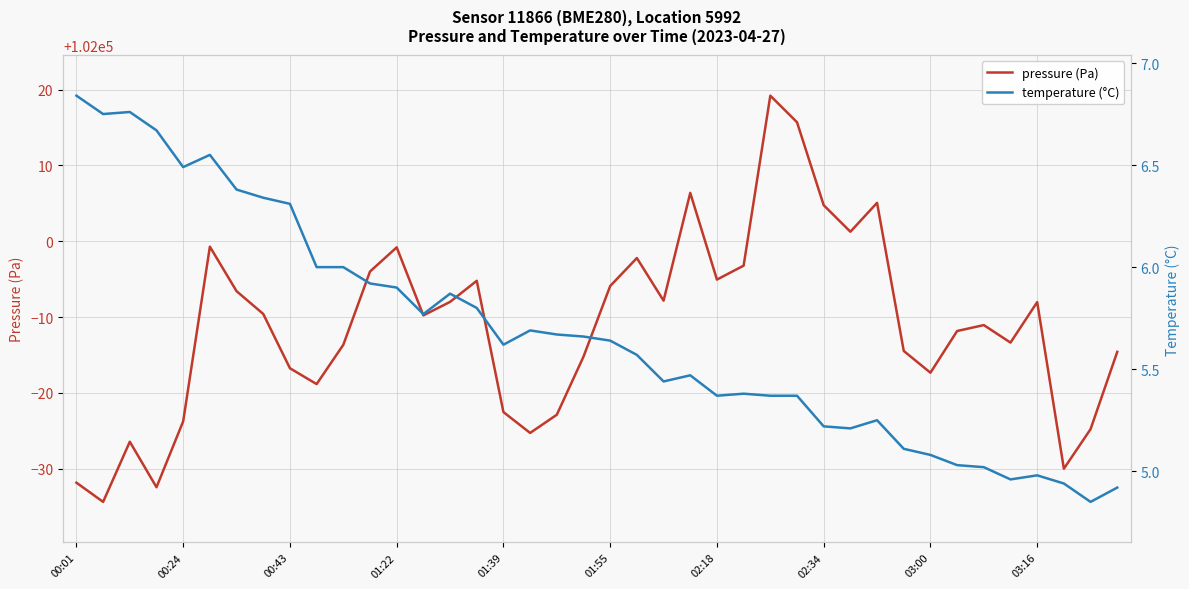

True or false: temperature (°C) has a value of 10.1 at 00:24.

False